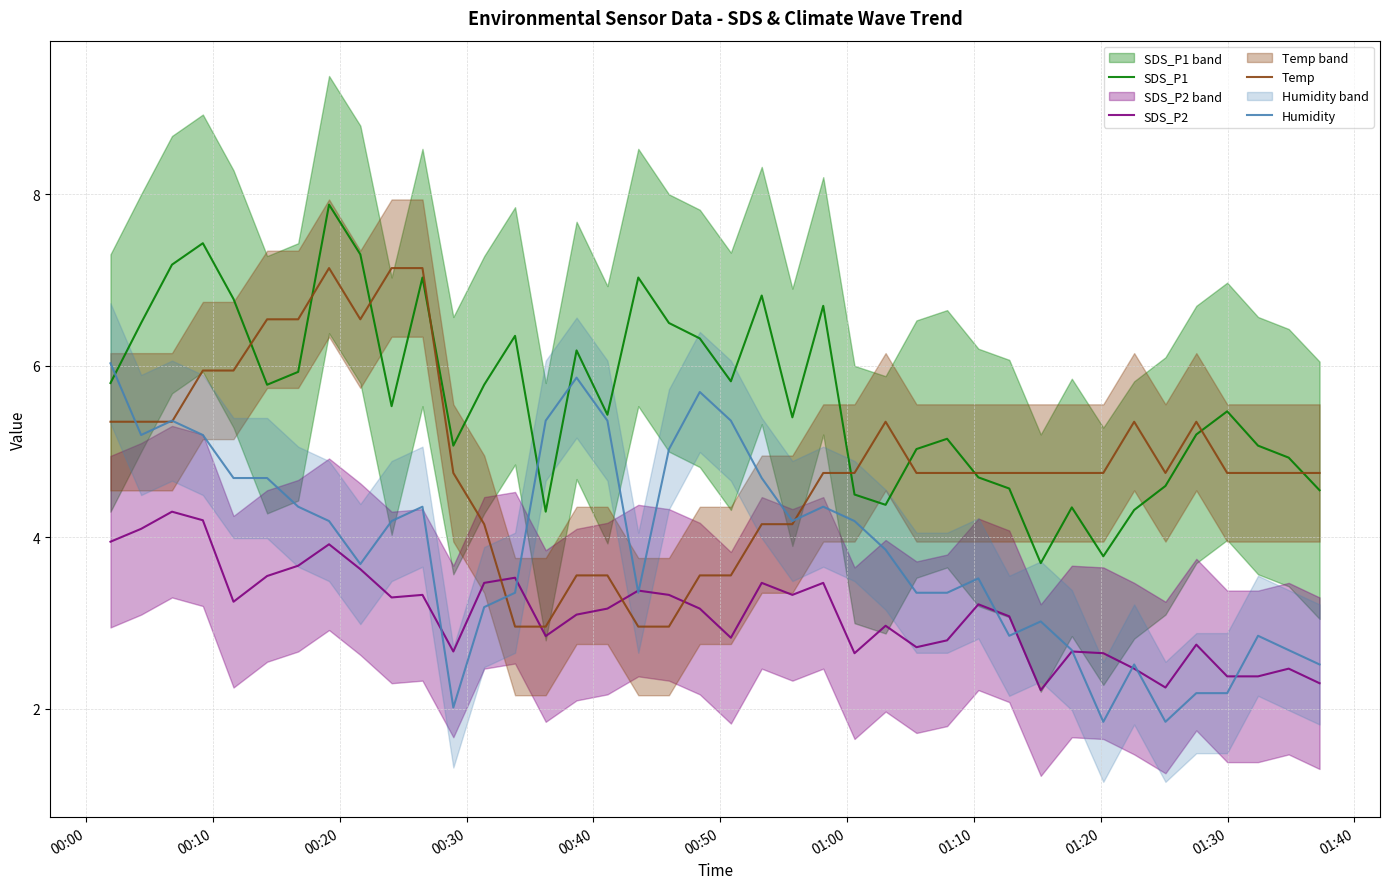

What is the highest value of the Temp series?

7.1